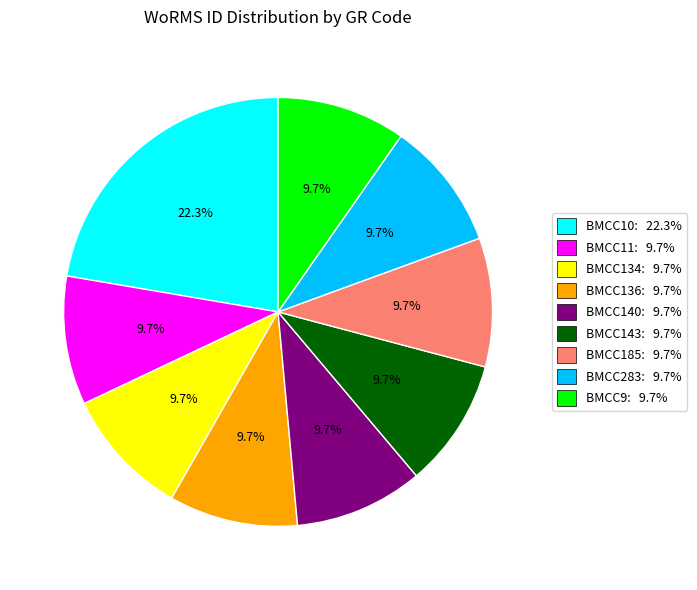

To the nearest percent, what is the difference between the largest and smallest slice percentages?

13%